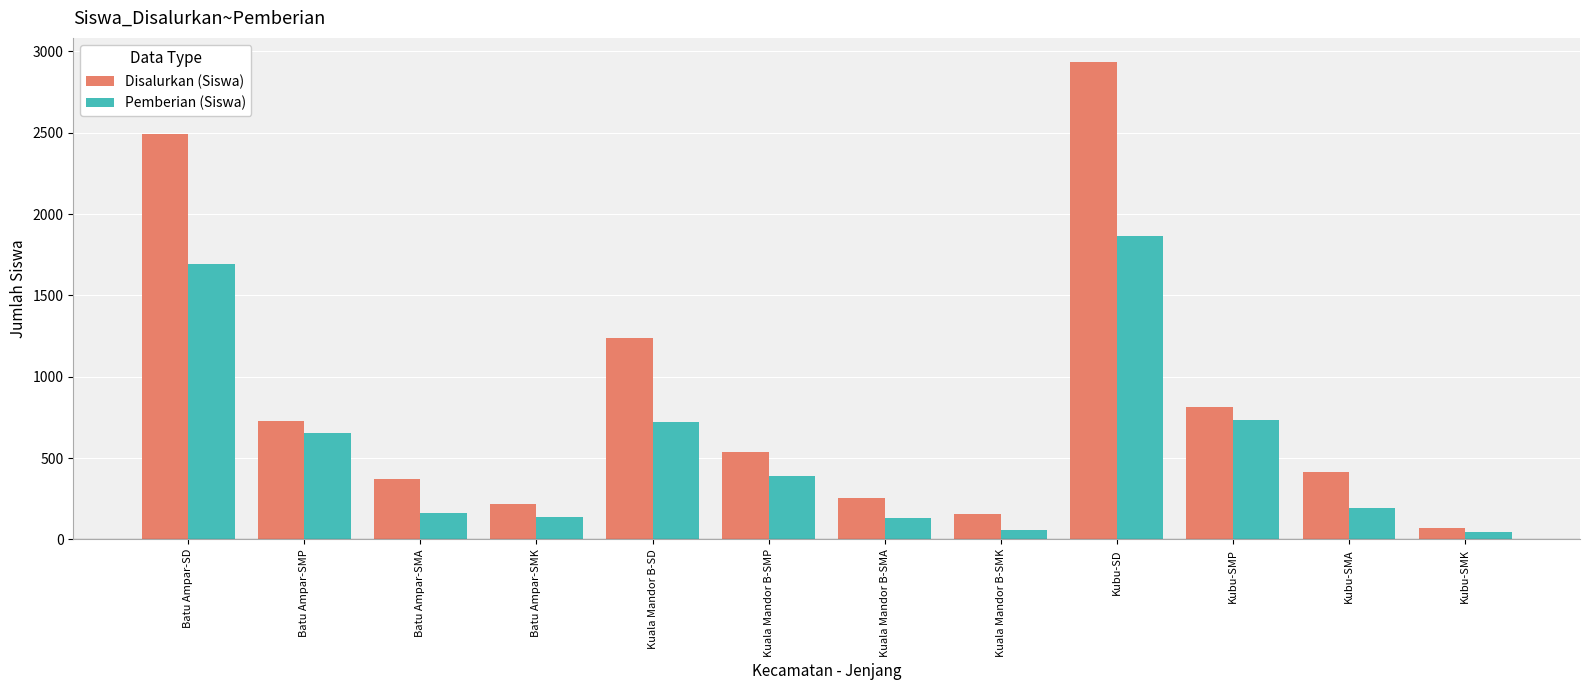

What is the highest value of the Pemberian (Siswa) series?

1862